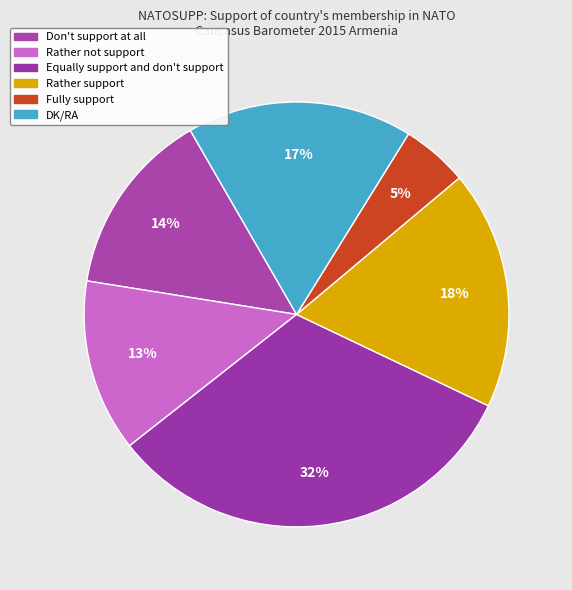

To the nearest percent, what is the combined percentage of Equally support and don't support and DK/RA?

49%